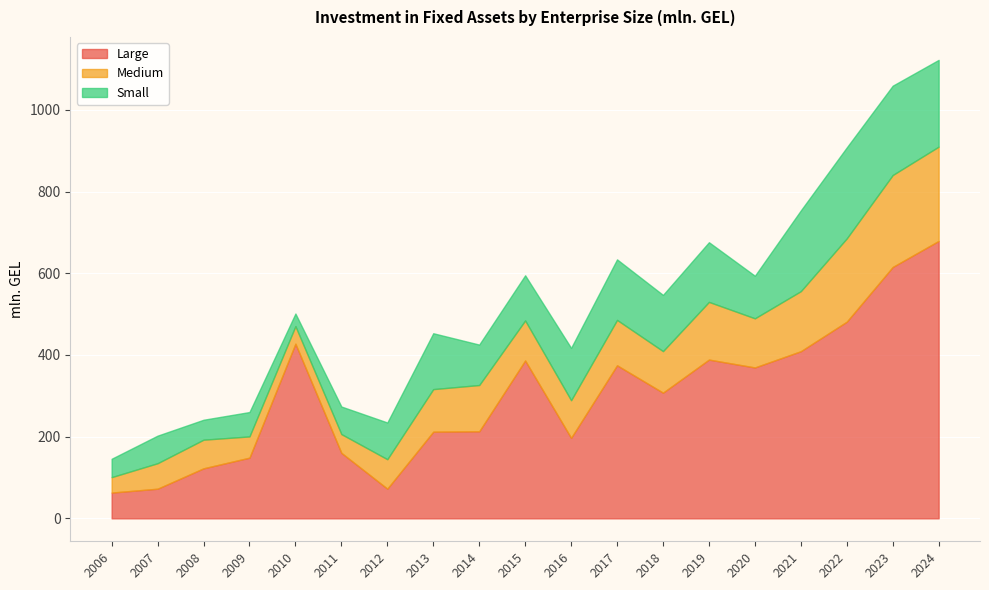

What is the value of the Small point at the 8th from the left?

136.8